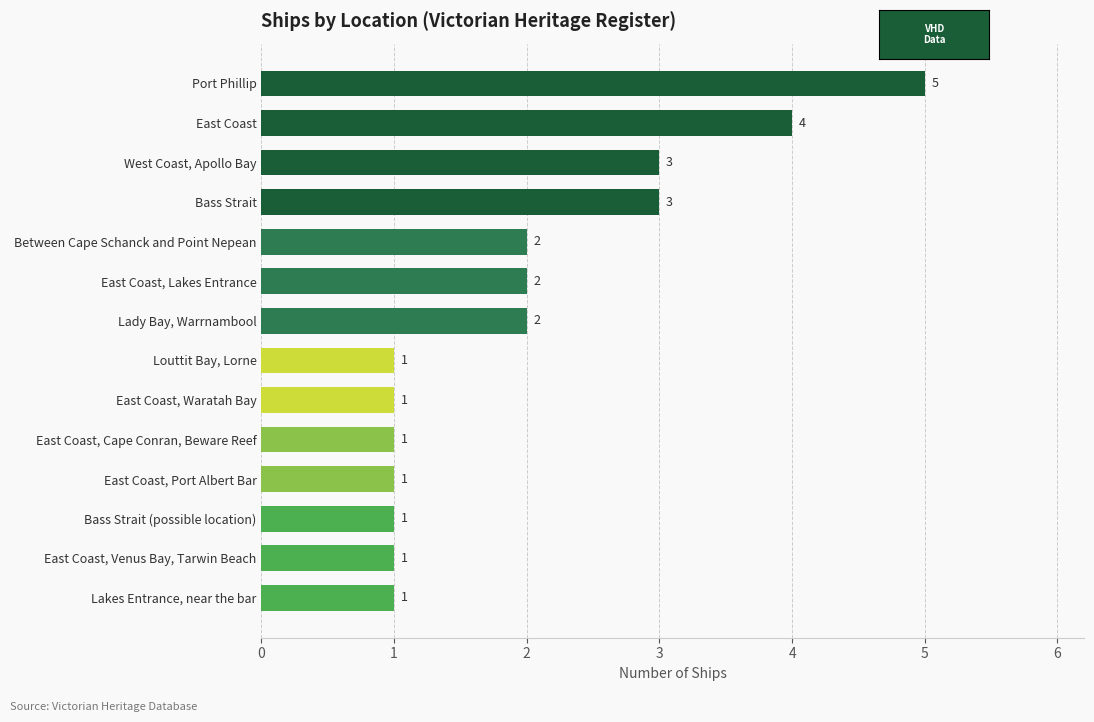

True or false: the data shows 1 at East Coast, Lakes Entrance.

False